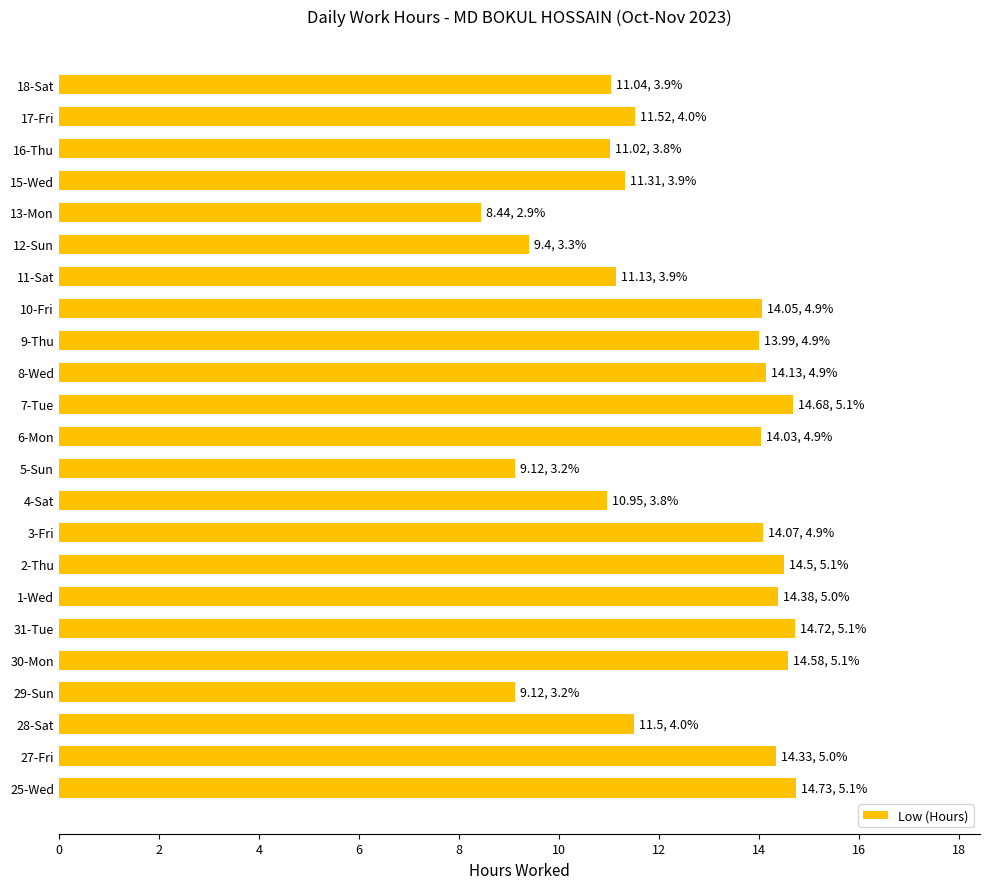

What is the change in value from 30-Mon to 9-Thu?

-0.6